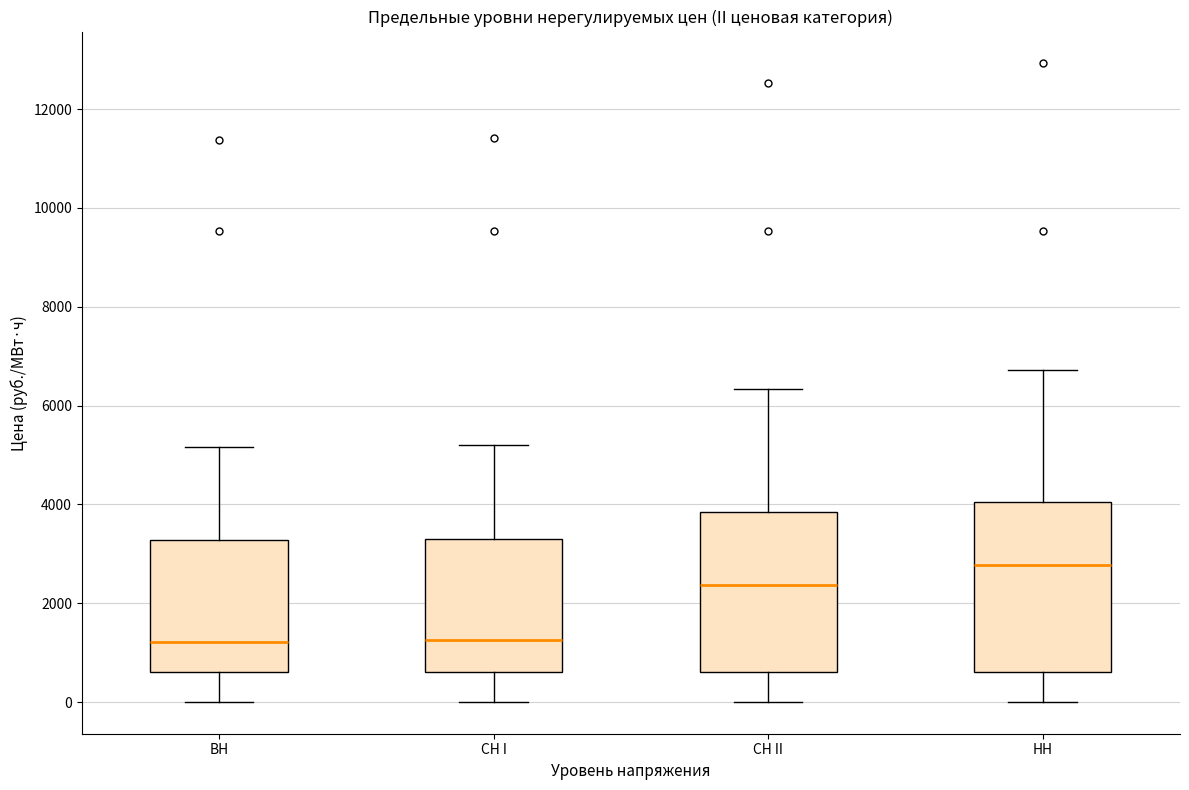

Which box's median line is the highest?

НН